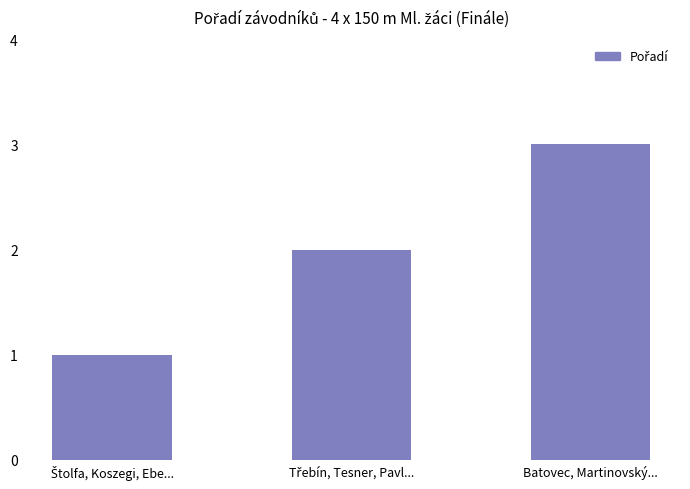

What is the label of the 3rd bar from the left?

Batovec, Martinovský...